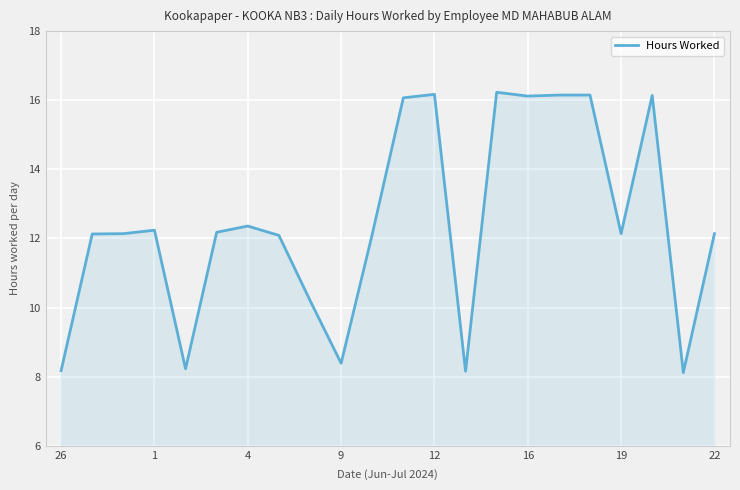

What is the smallest value displayed?

8.1